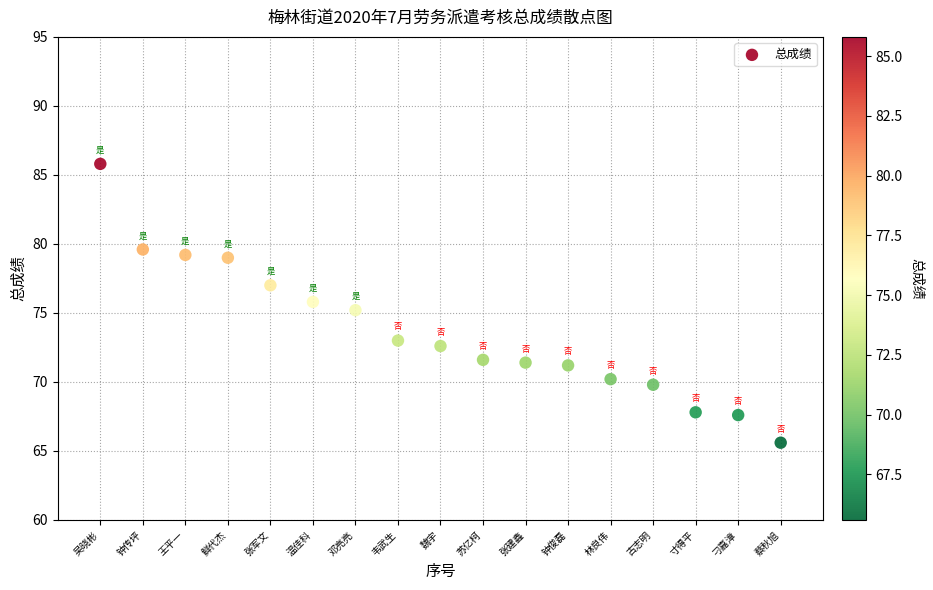

What is the range of Y values (max minus min)?

20.2